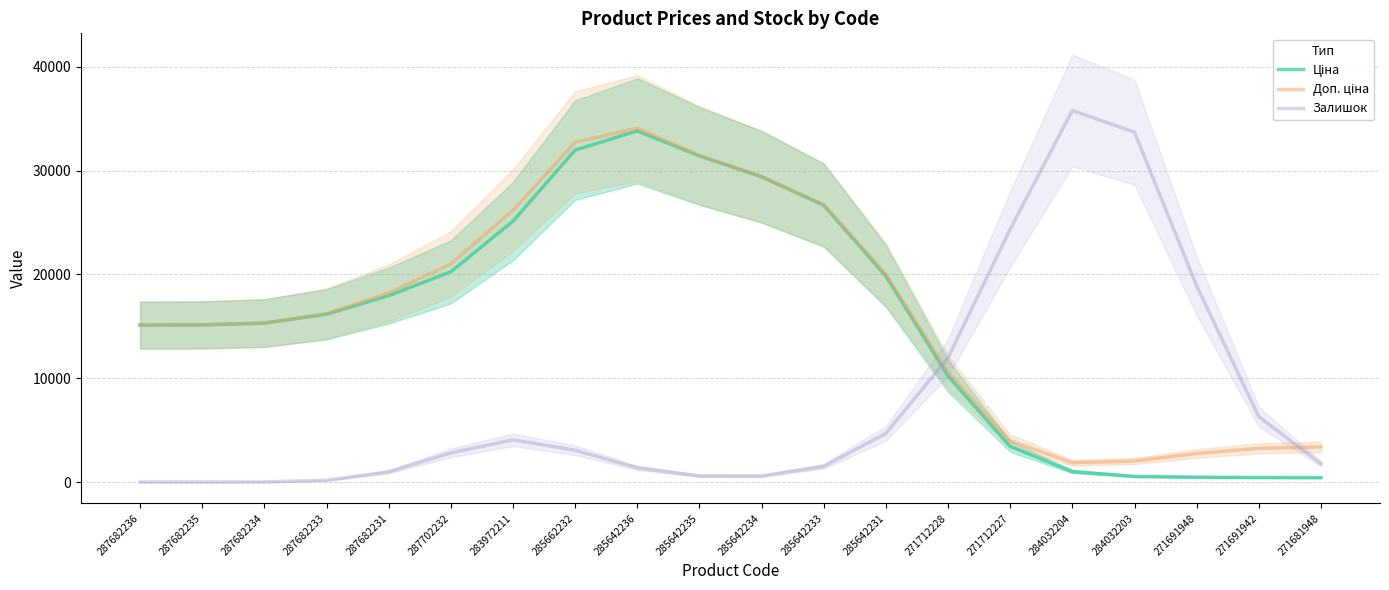

Which series has the largest range (max minus min)?

Залишок